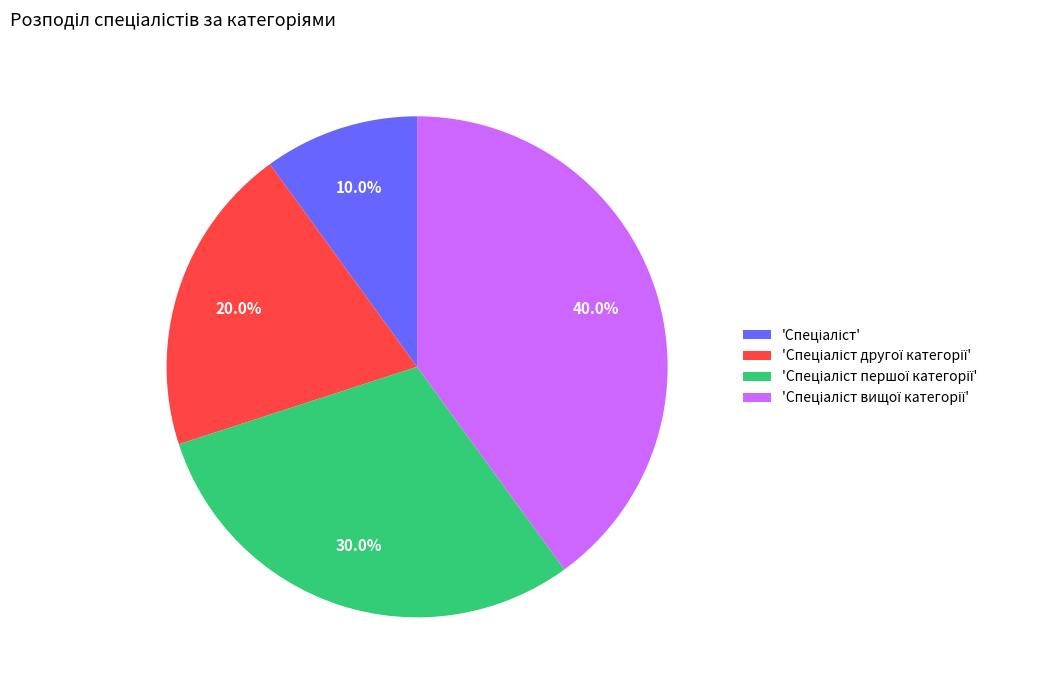

Does any single category account for the majority?

No